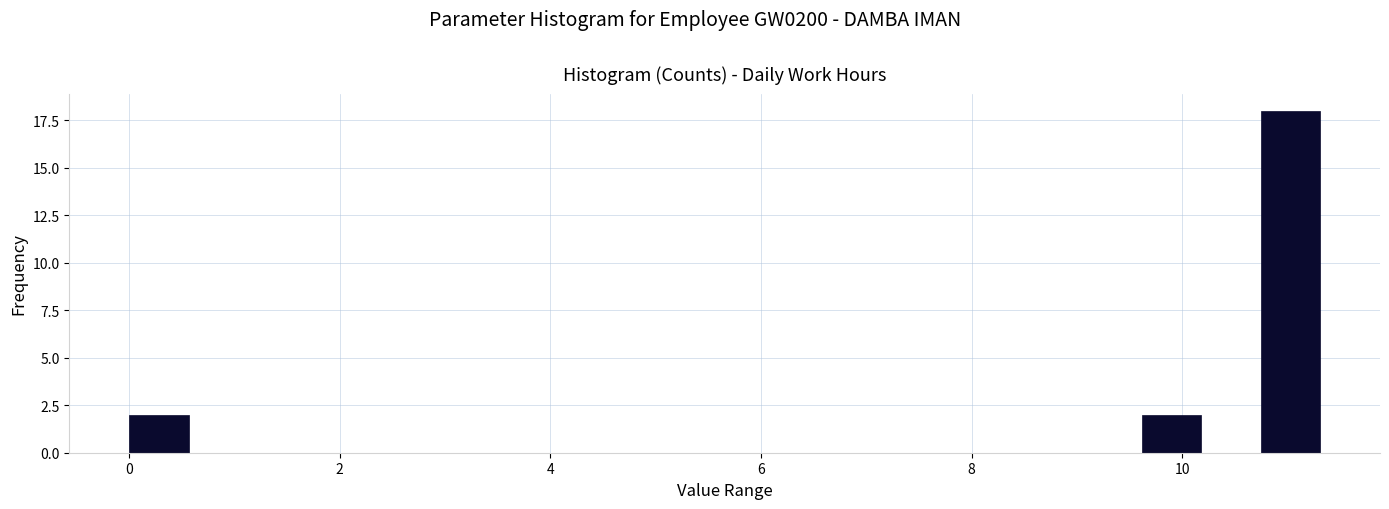

Around what value on the x-axis is the tallest bar? Give the approximate position of its centre, as read against the axis.

11.0